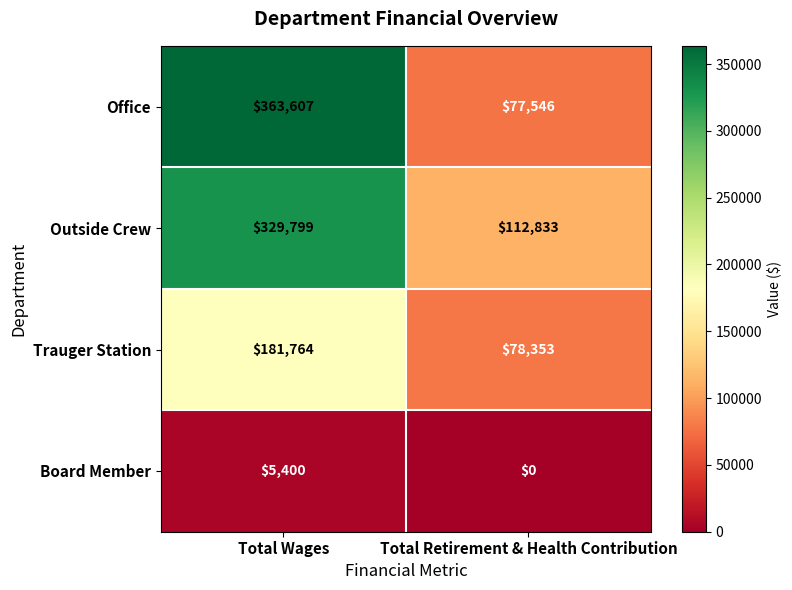

How many data points does each series have?

2